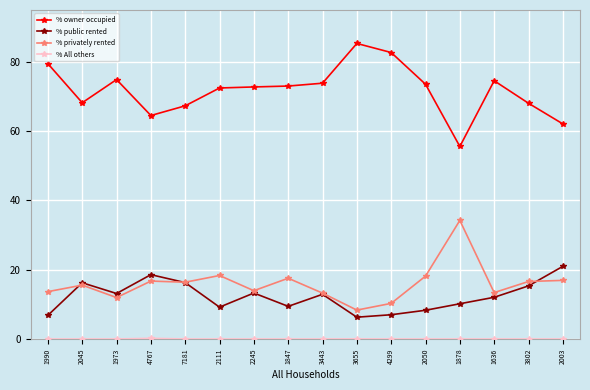

What is the highest value of the % public rented series?

21.0